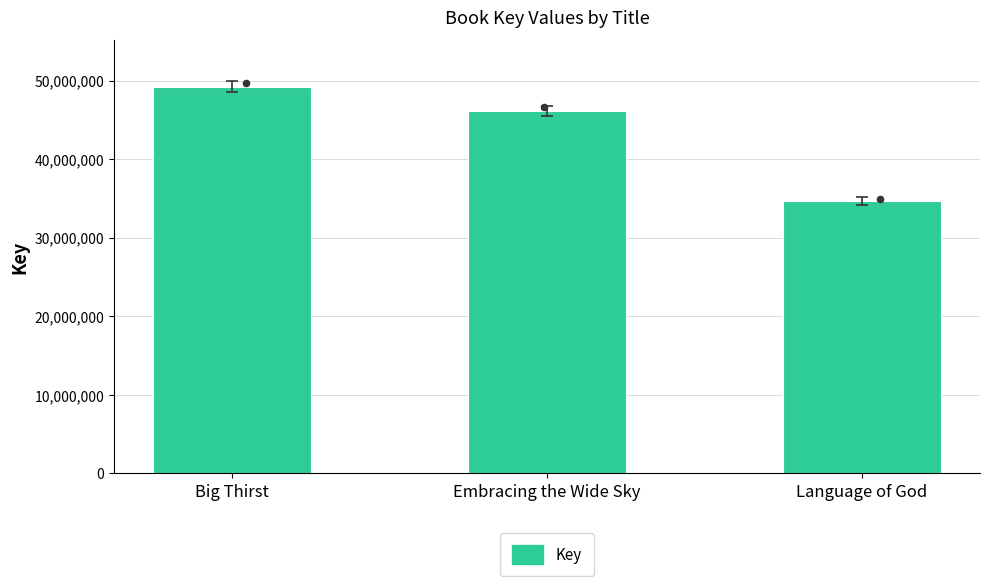

What is the change in value from Big Thirst to Embracing the Wide Sky?

-3114736